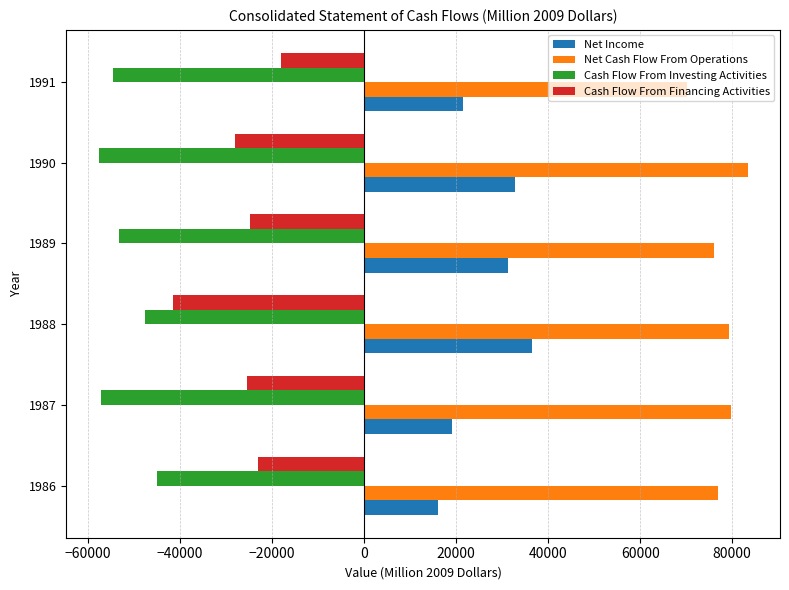

At how many categories does at least one series exceed 60043?

6